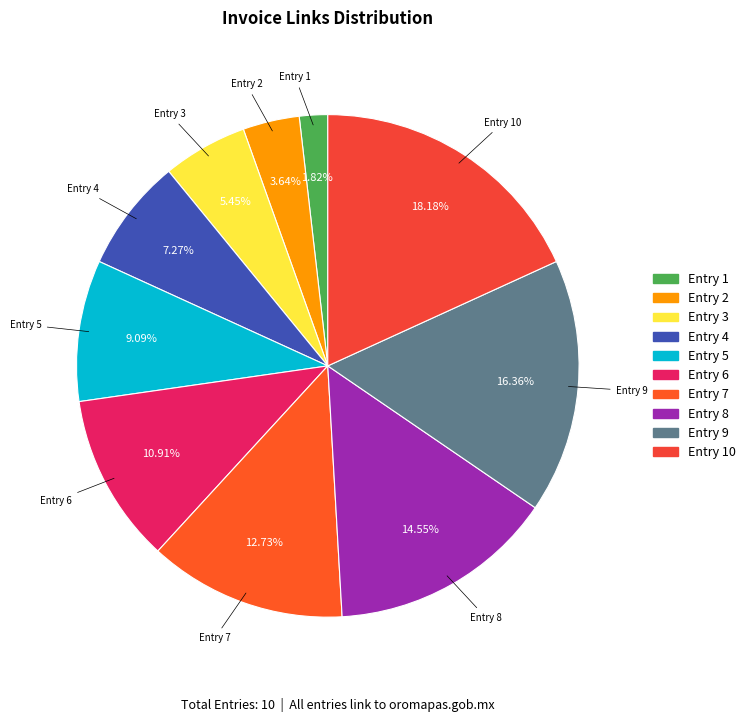

Does Entry 6 account for over 50% of the chart?

No